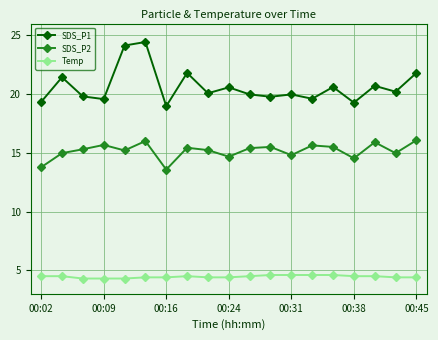

Which series has the largest range (max minus min)?

SDS_P1